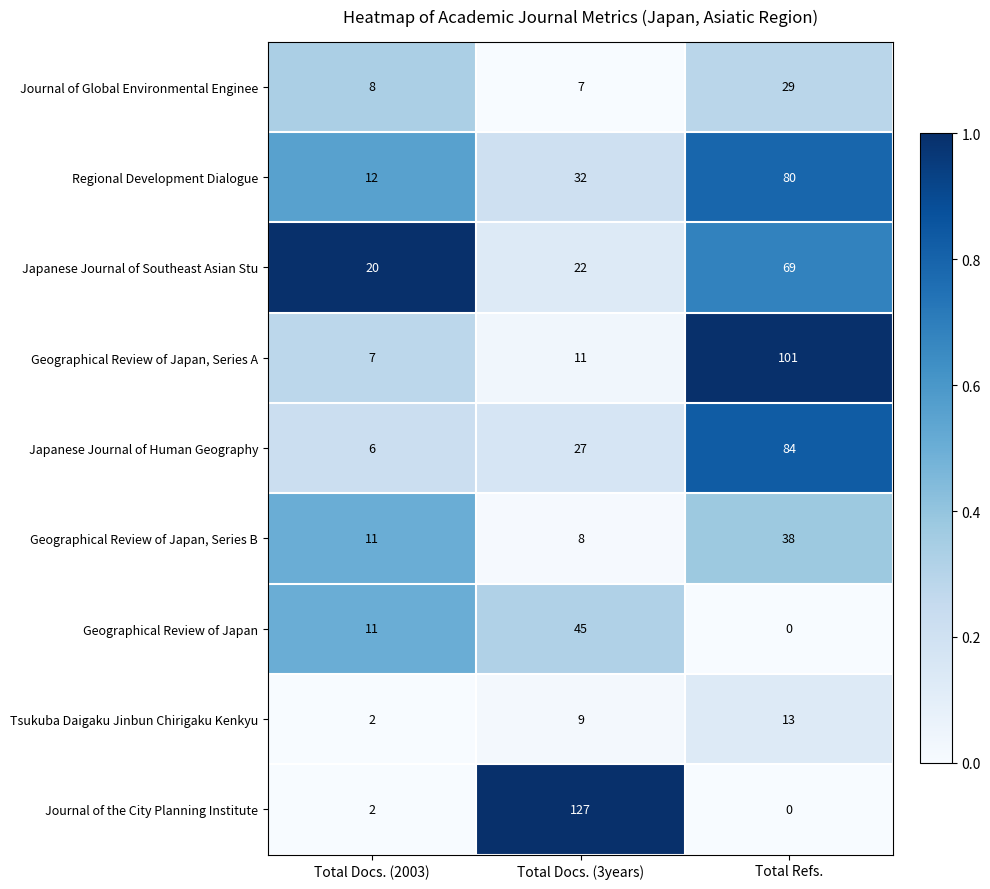

Where is Journal of the City Planning Institute nearest to the value 63?

Total Docs. (2003)